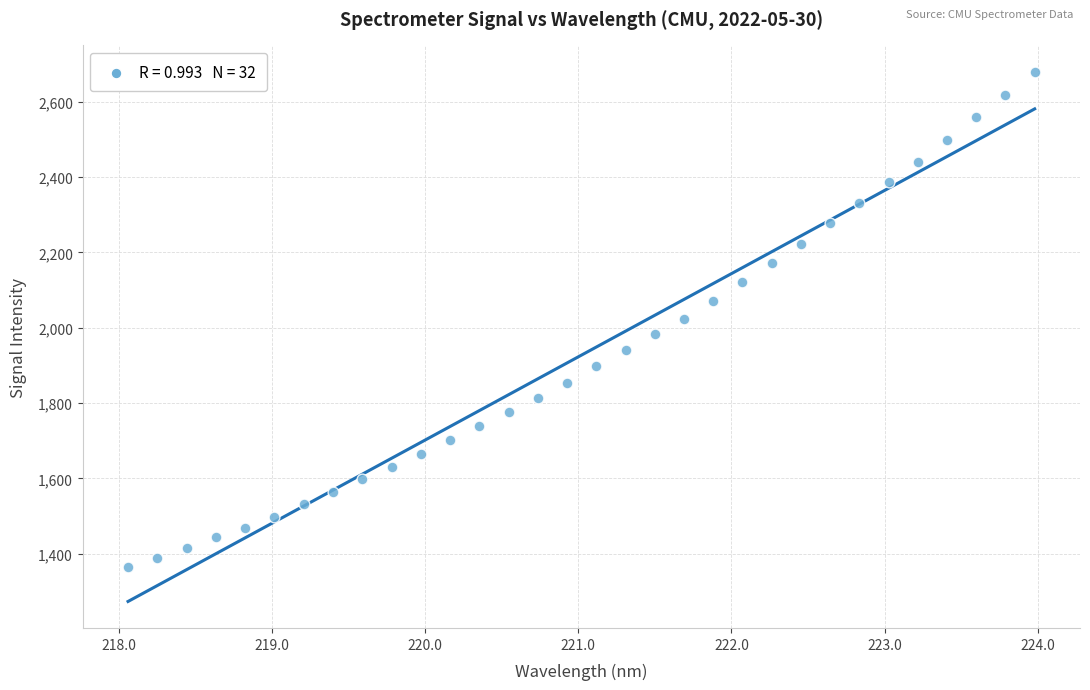

What is the range of X values (max minus min)?

5.9